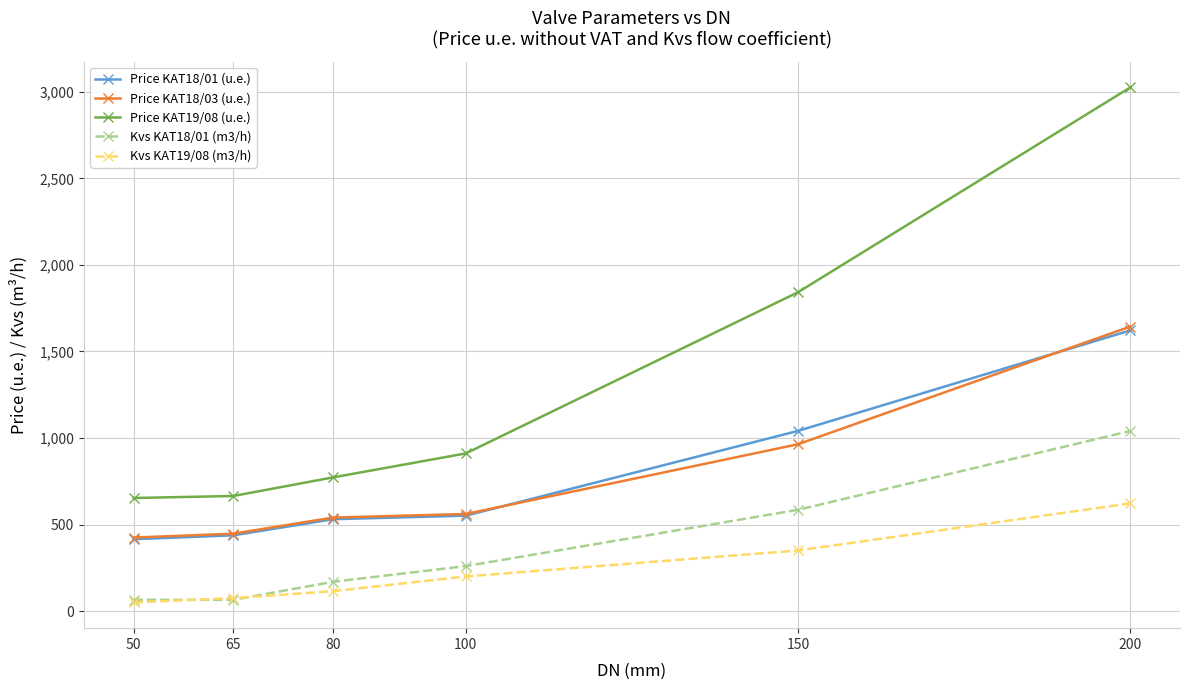

At which category does the chart reach its peak across all series?

200